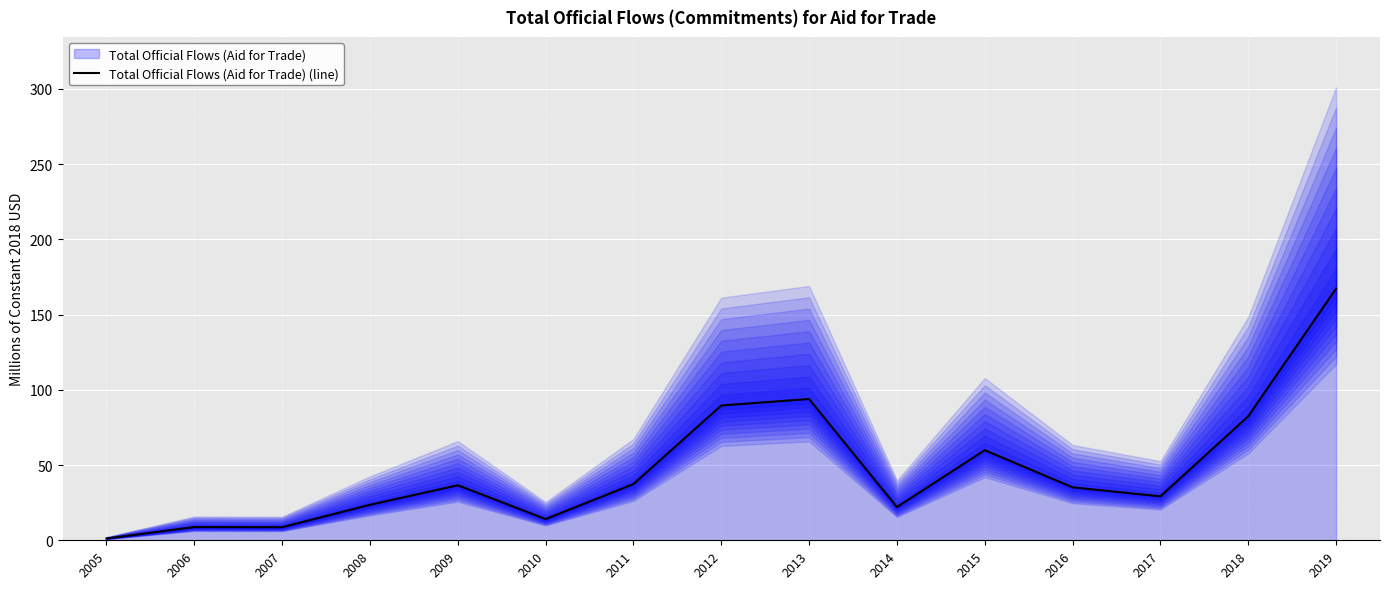

How many lines are shown in the chart?

1